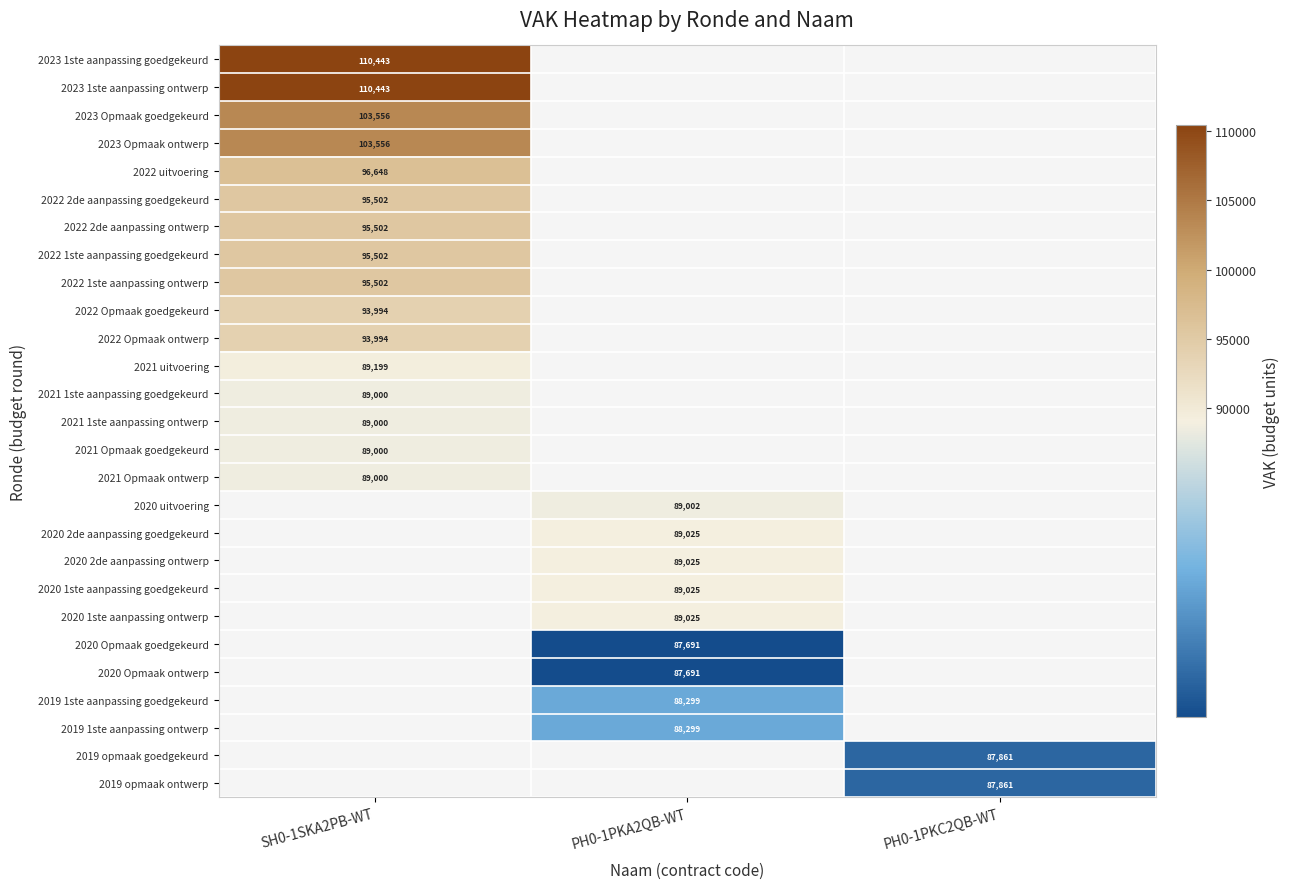

The 2019 1ste aanpassing ontwerp series shows 124643 at PH0-1PKA2QB-WT. True or false?

False